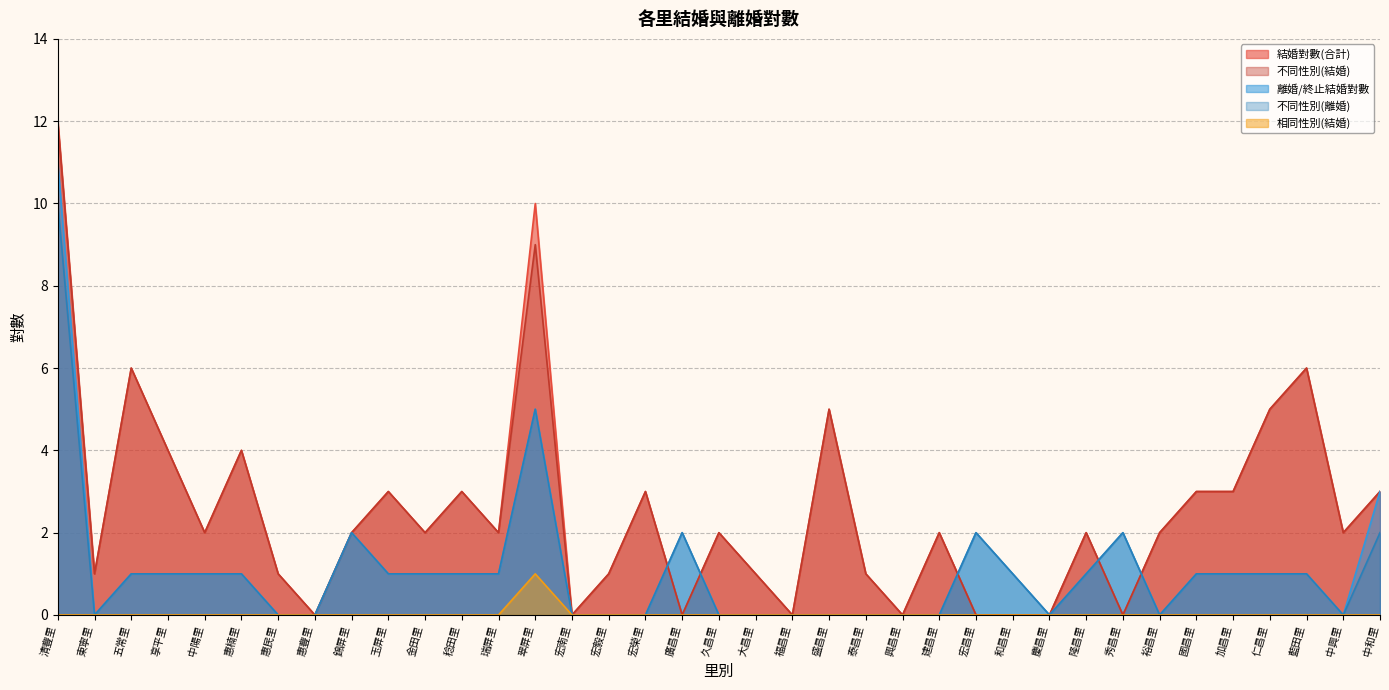

Which series has the largest total across all categories?

結婚對數(合計)